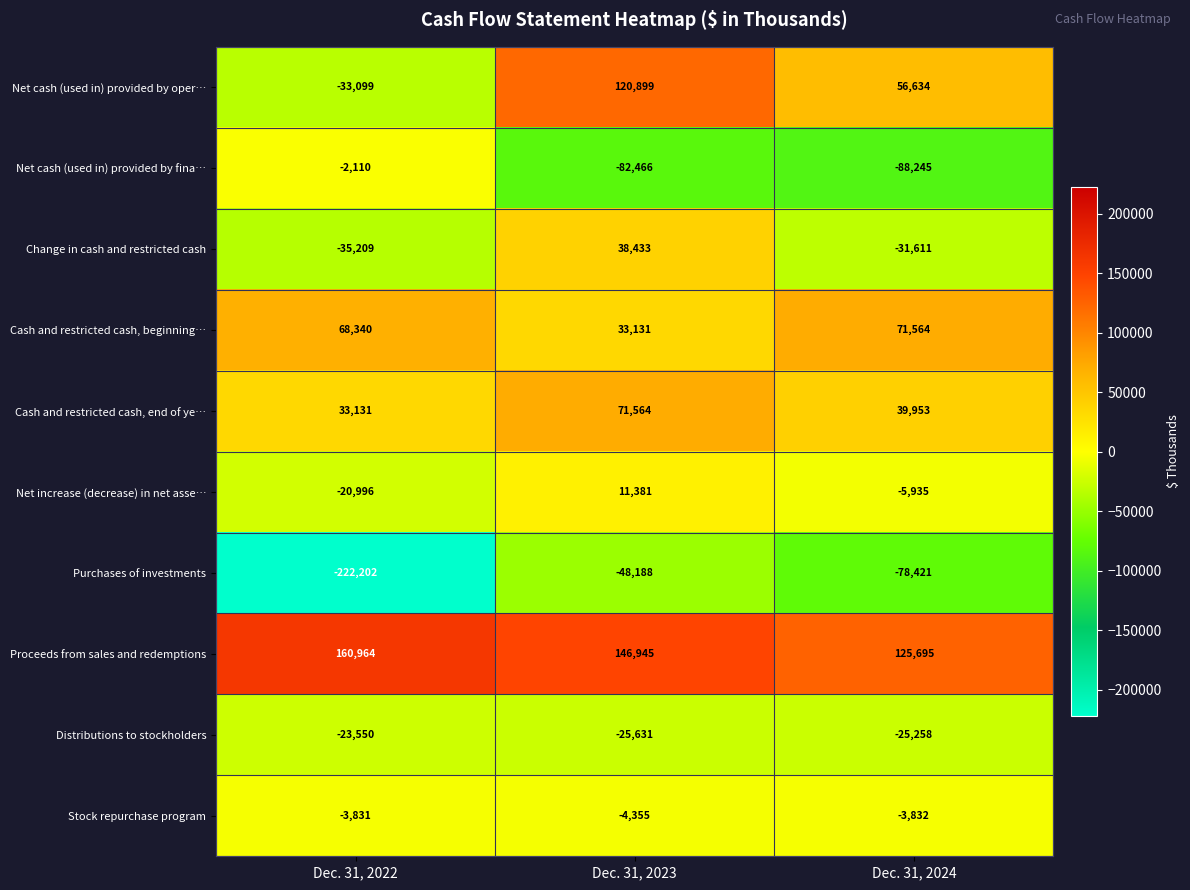

Is the value of Proceeds from sales and redemptions at Dec. 31, 2022 greater than the value of Purchases of investments at Dec. 31, 2024?

Yes